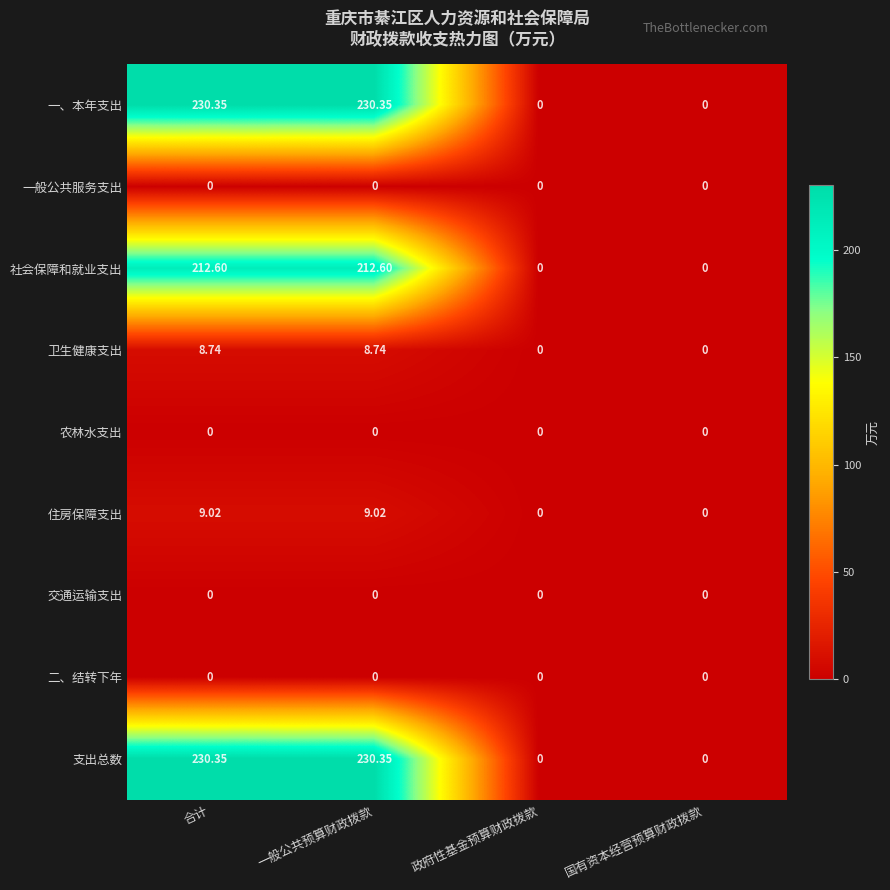

Count the number of categories in the chart.

4